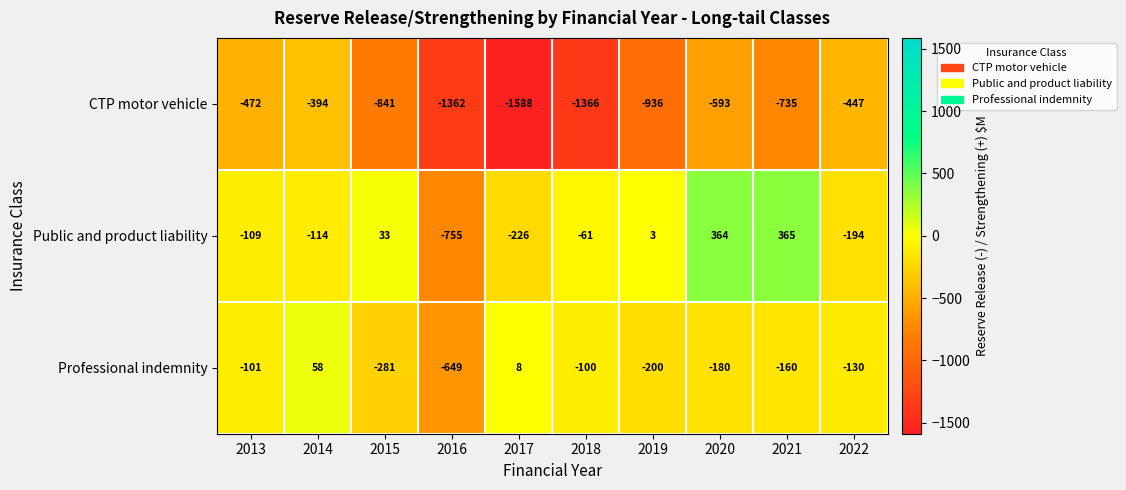

Reading left to right, extract all data points from this chart.

CTP motor vehicle: -472	-394	-841	-1362	-1588	-1366	-936	-593	-735	-447
Public and product liability: -109	-114	33	-755	-226	-61	3	364	365	-194
Professional indemnity: -101	58	-281	-649	8	-100	-200	-180	-160	-130